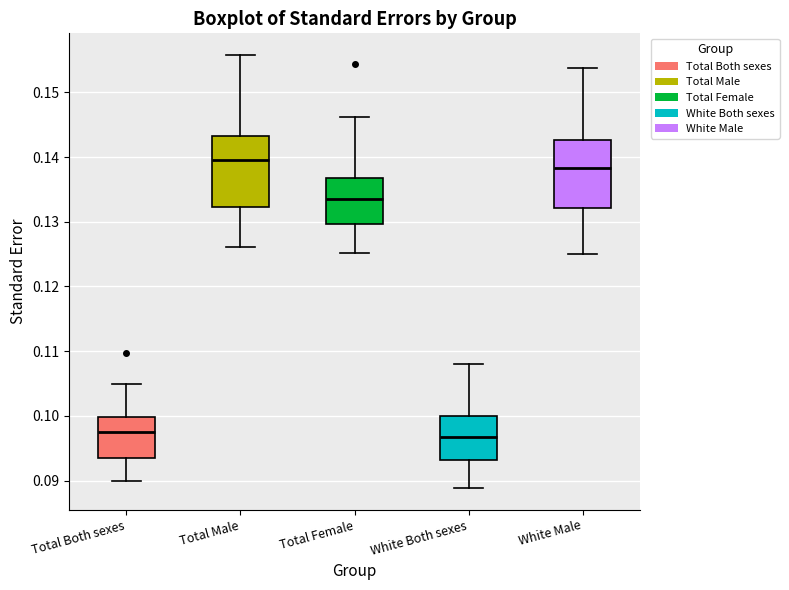

Which box has the highest median line?

Total Male